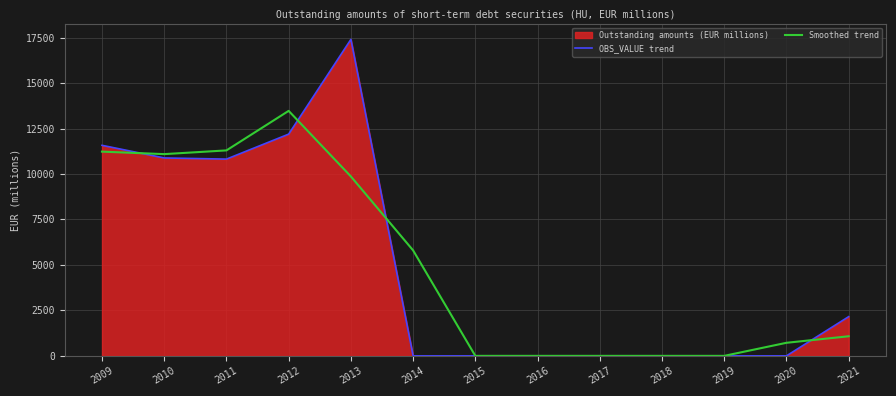

Rank the categories by OBS_VALUE trend value from lowest to highest.

2014, 2015, 2016, 2017, 2018, 2019, 2020, 2021, 2011, 2010, 2009, 2012, 2013